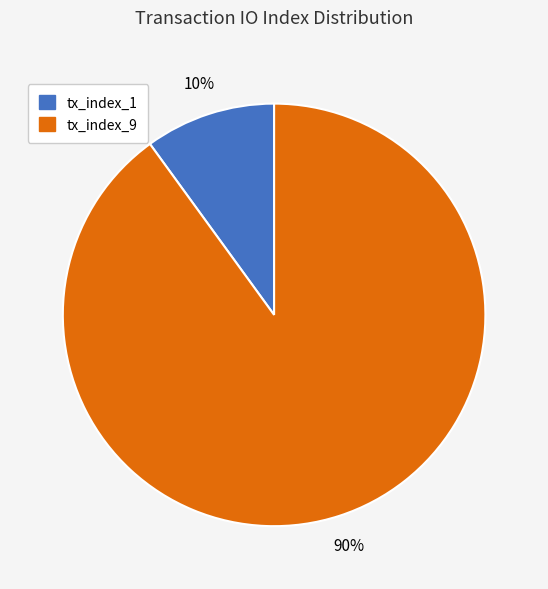

To the nearest percent, what is the difference between the largest and smallest slice percentages?

80%